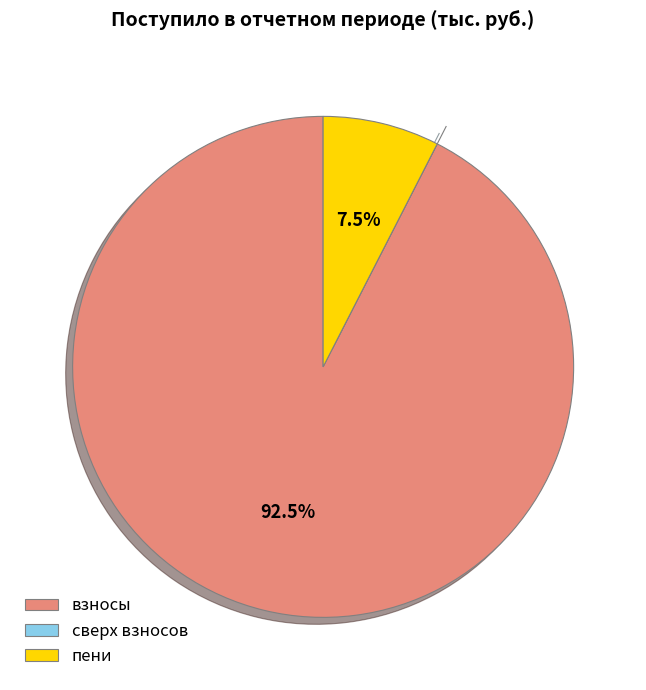

What percentage is NOT represented by взносы?

7.5%